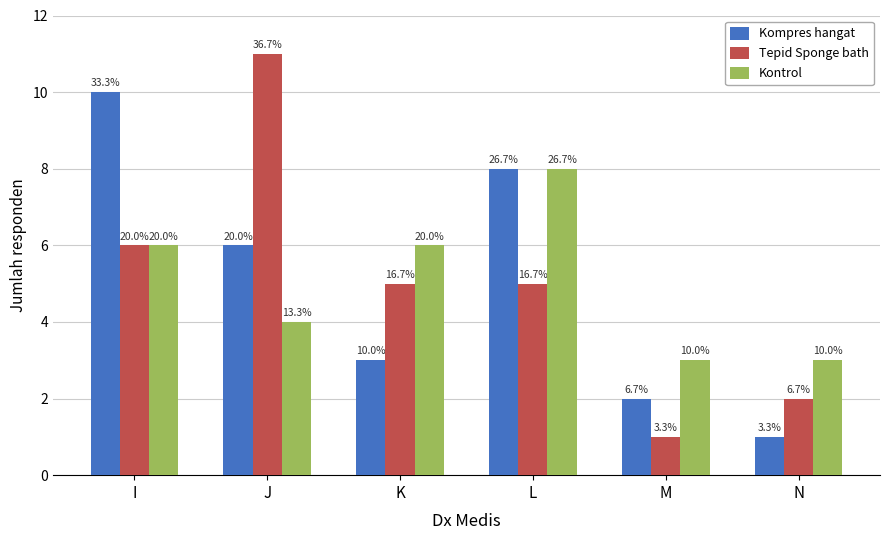

What are all the series names shown in the legend?

Kompres hangat, Tepid Sponge bath, Kontrol